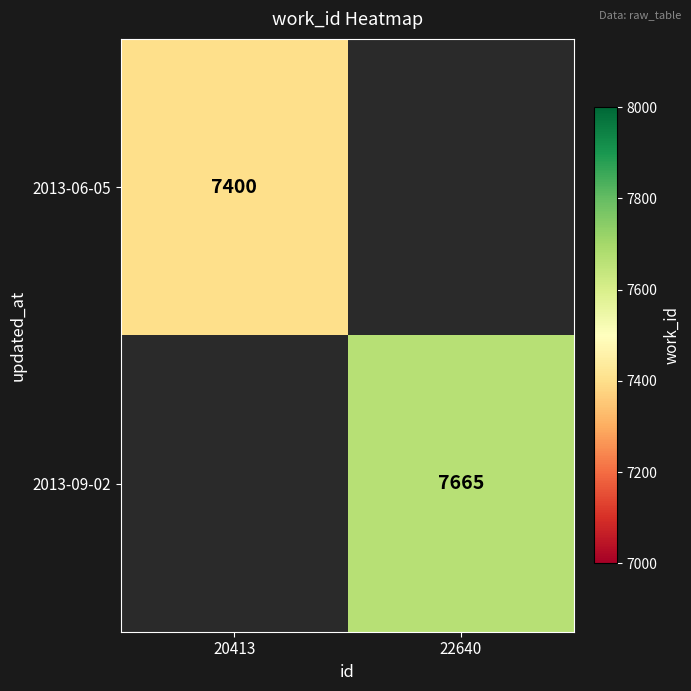

What is the maximum value shown in the chart?

7665.0